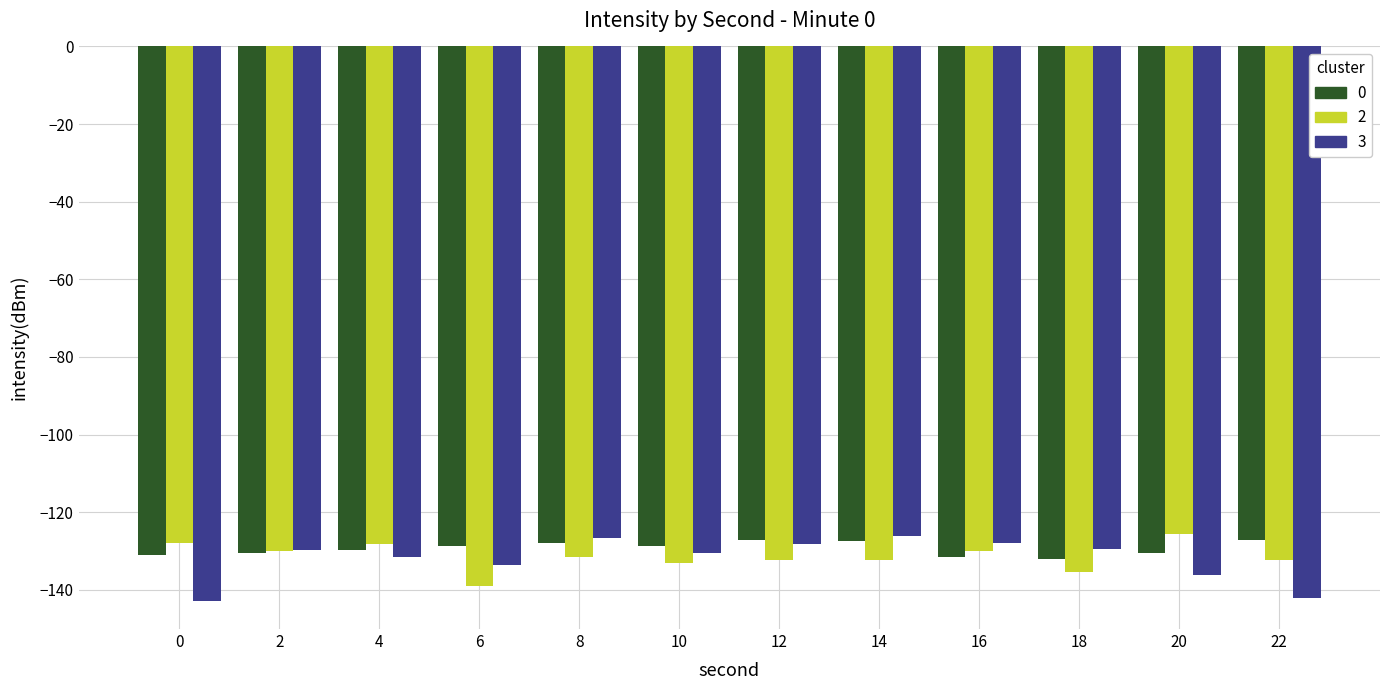

What is the difference between the highest and lowest values at 20?

10.5